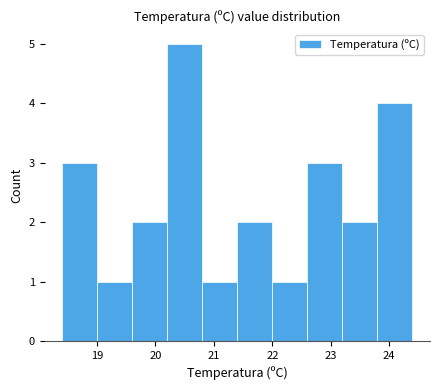

Reading left to right, transcribe this chart: for each bar, give the range it covers on the x-axis and its height. The values are not printed on the chart, so give them approximately, as read against the axis.

18.4 to 19.0: 3
19.0 to 19.6: 1
19.6 to 20.2: 2
20.2 to 20.8: 5
20.8 to 21.4: 1
21.4 to 22.0: 2
22.0 to 22.6: 1
22.6 to 23.2: 3
23.2 to 23.8: 2
23.8 to 24.4: 4